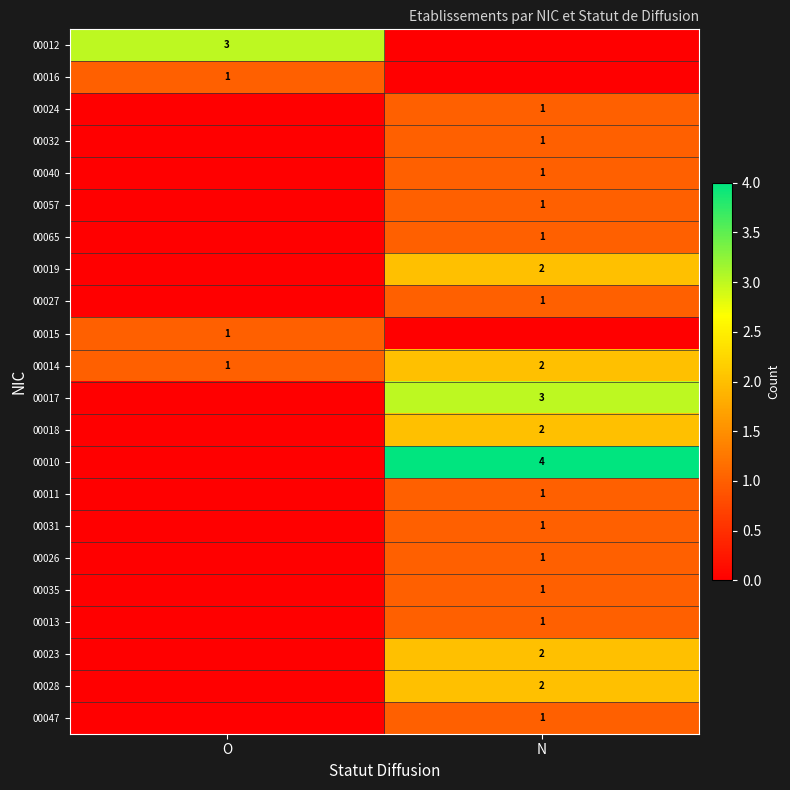

The 00015 series shows 0 at O. True or false?

False